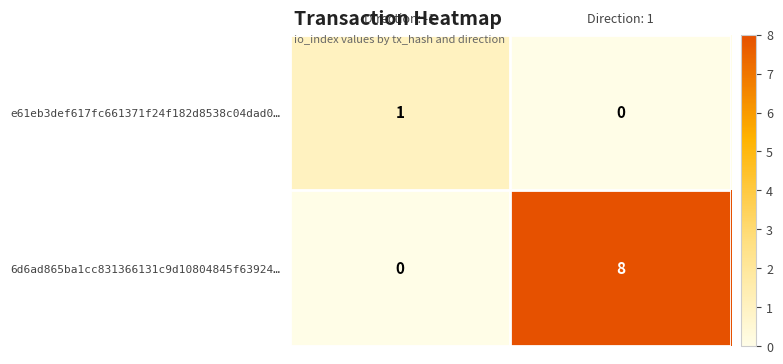

Where is e61eb3def617fc661371f24f182d8538c04dad0… nearest to the value 0?

Direction: 1